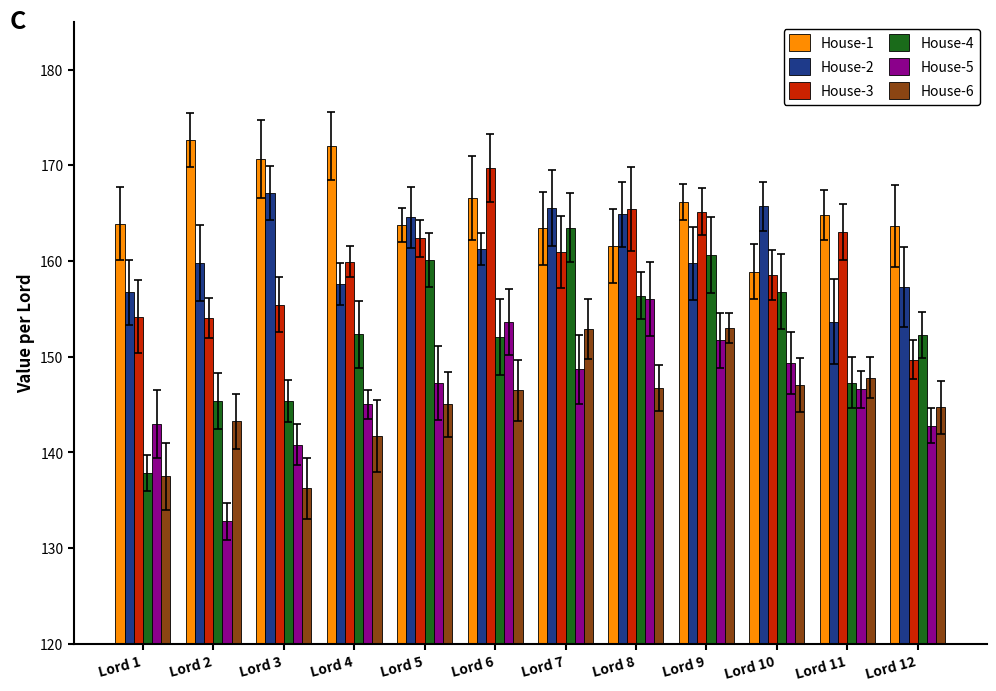

What value does the House-4 series have at Lord 9?

160.6